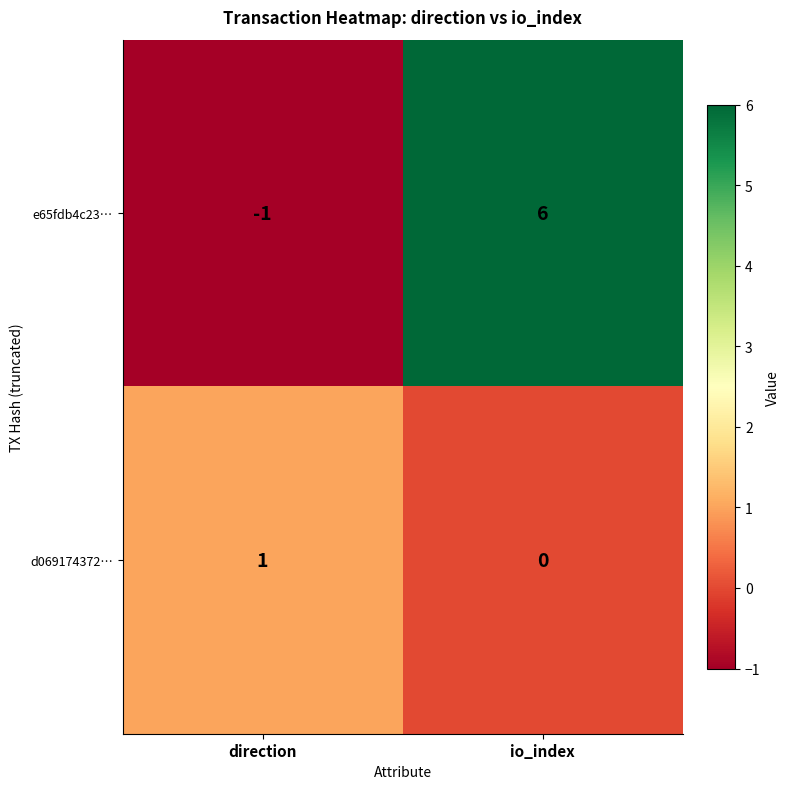

The e65fdb4c23… series shows -1 at direction. True or false?

True